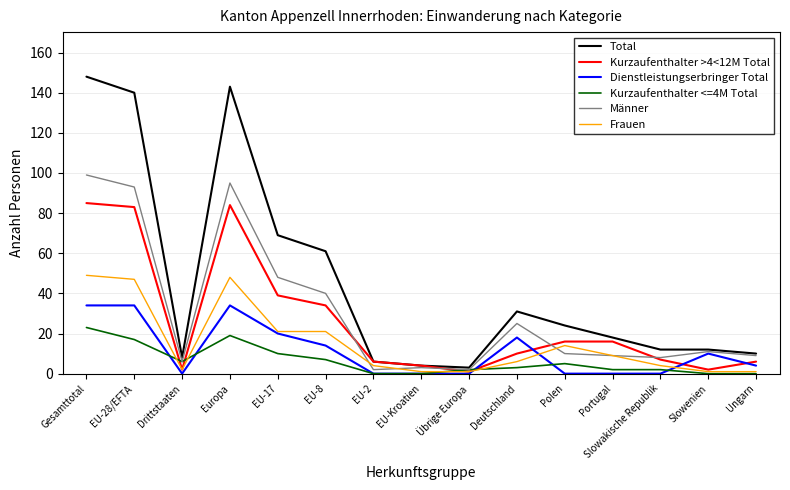

How many lines are shown in the chart?

6